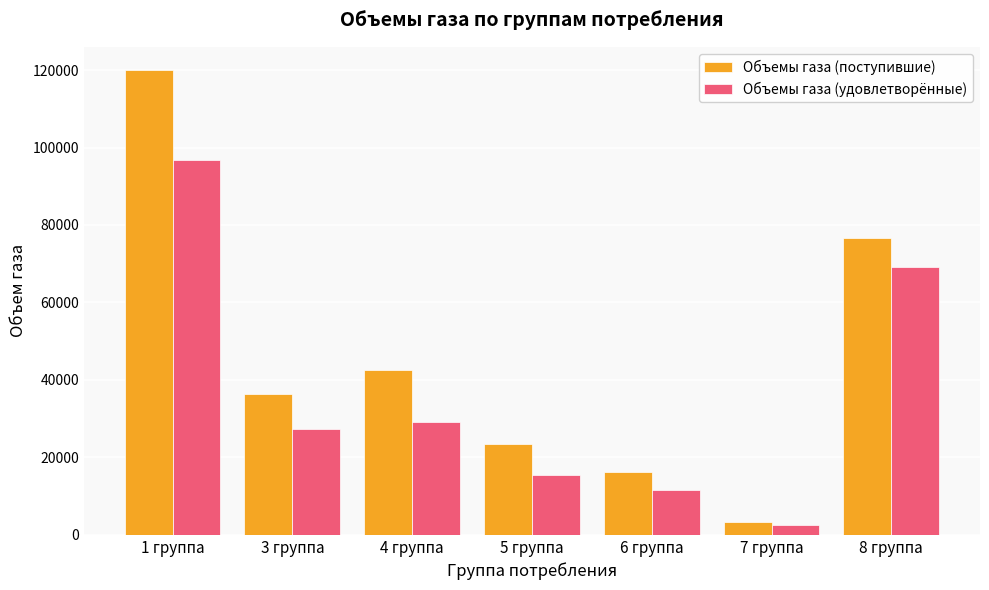

What is the label of the 4th bar from the left?

5 группа